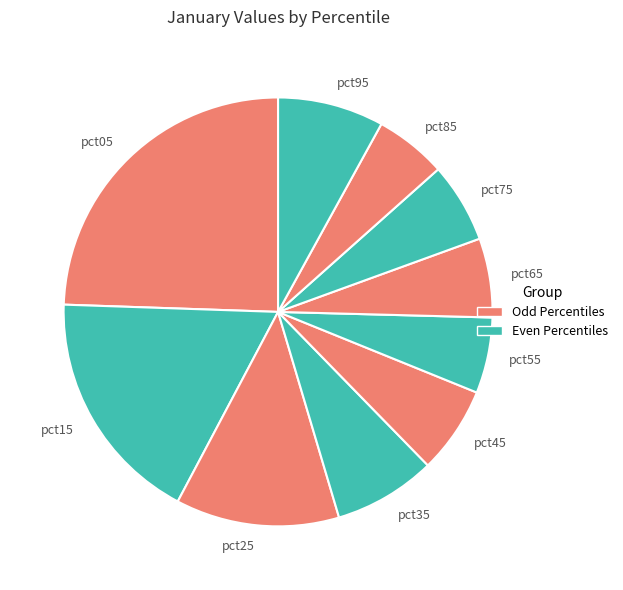

The pct85 slice represents 5% of the pie. True or false?

True